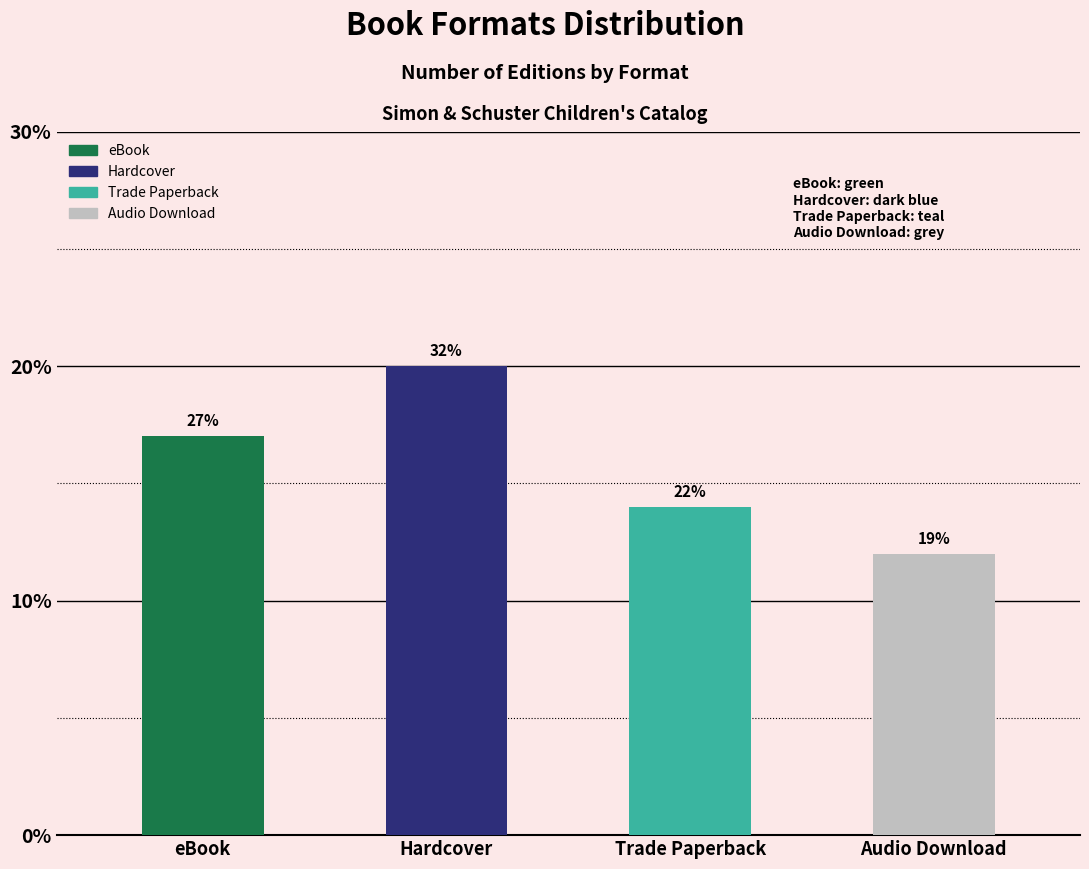

Approximately how many times larger is the value at Trade Paperback compared to Hardcover?

0.7